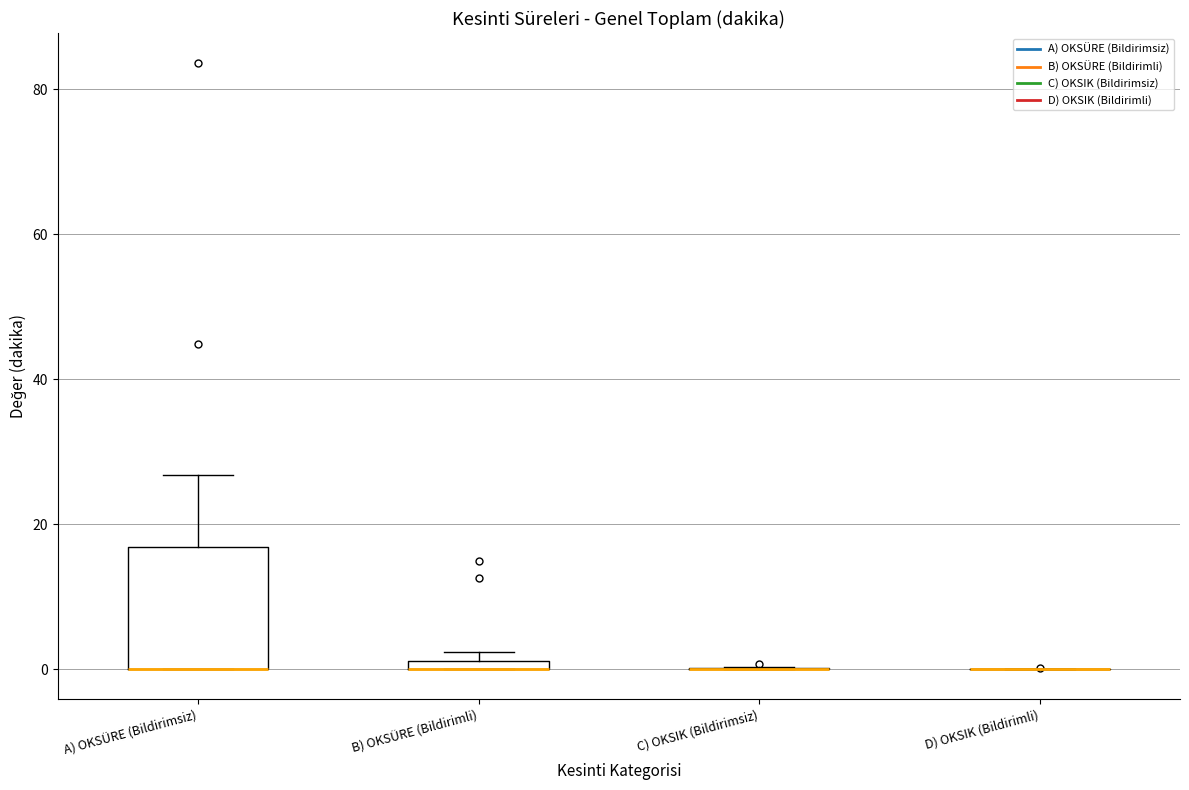

Where does the upper whisker of the box for A) OKSÜRE (Bildirimsiz) end on the y-axis? The values are not printed on the chart, so give them approximately, as read against the axis.

26